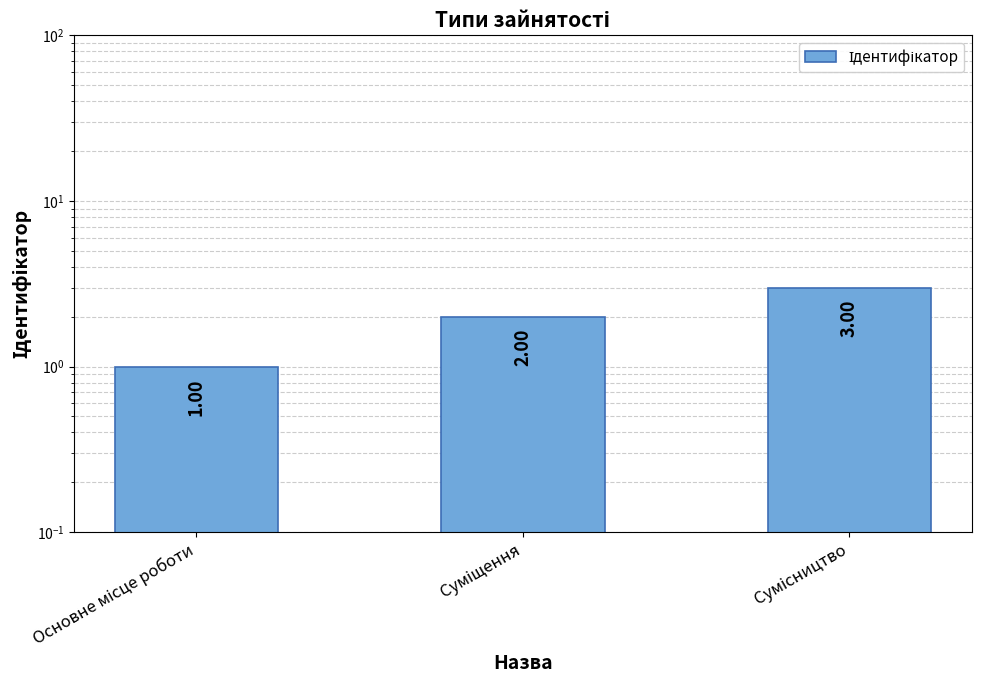

Reading right to left, list all the values displayed in this chart.

3	2	1